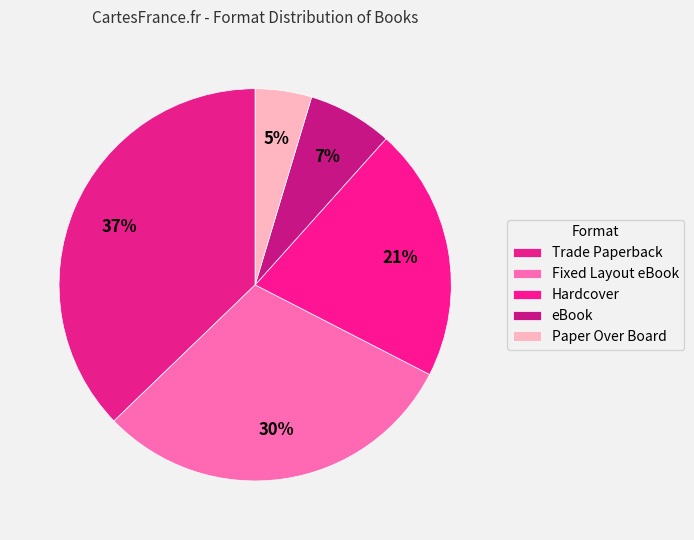

What percentage is the Hardcover slice, to the nearest percent?

21%